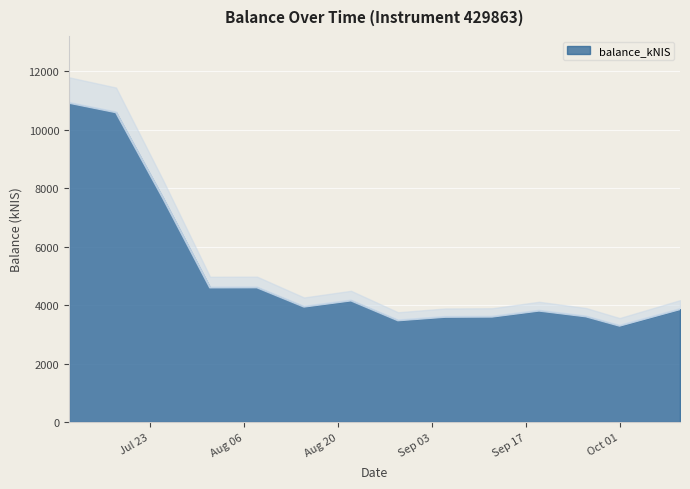

What value does the data have at 2024-08-08?

4605.9